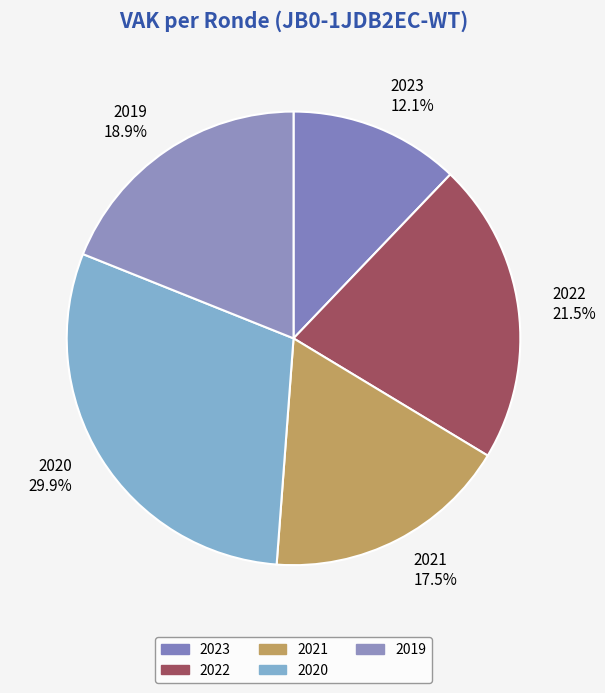

Rank the categories by value from lowest to highest.

2023, 2021, 2019, 2022, 2020